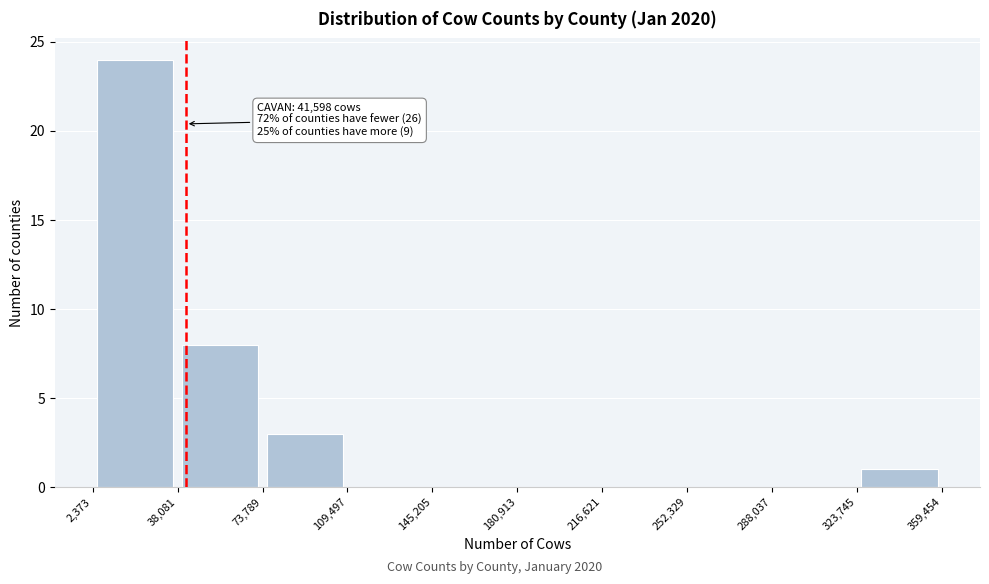

Which range on the x-axis has the tallest bar?

2,373 to 38,081